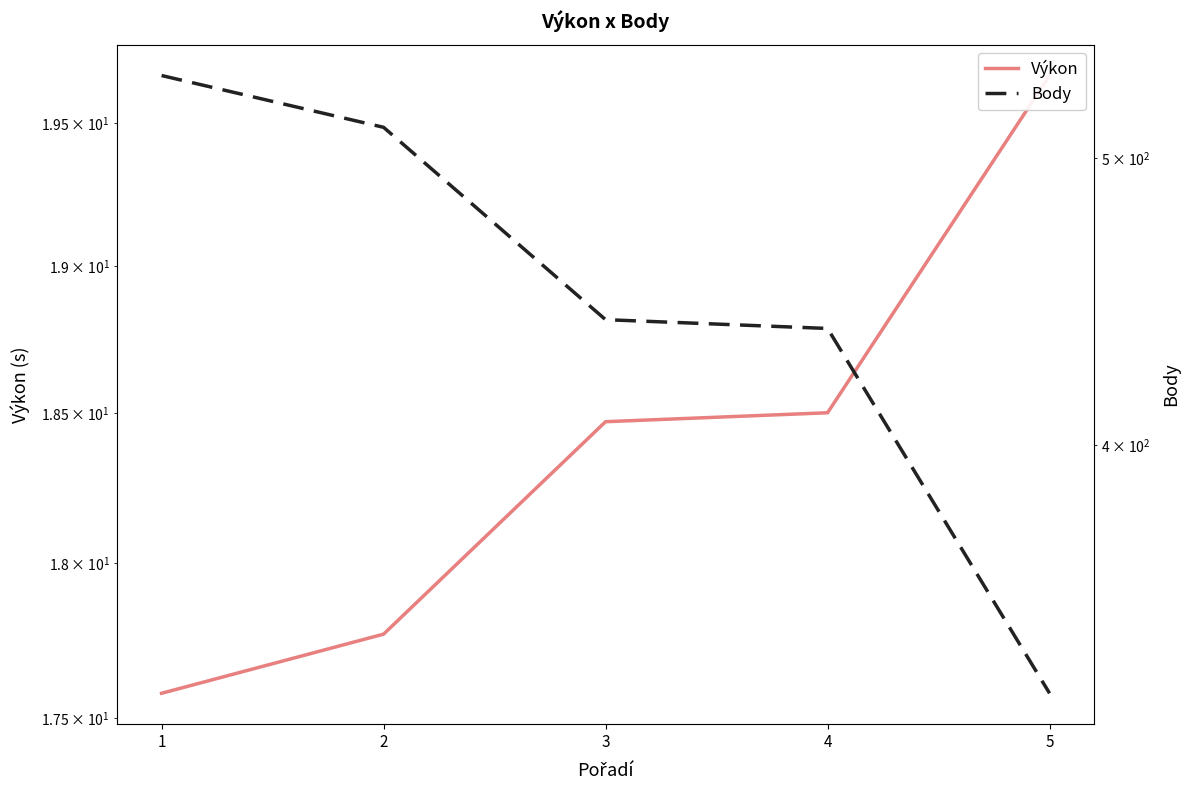

Which series changed the most between 2 and 5?

Body